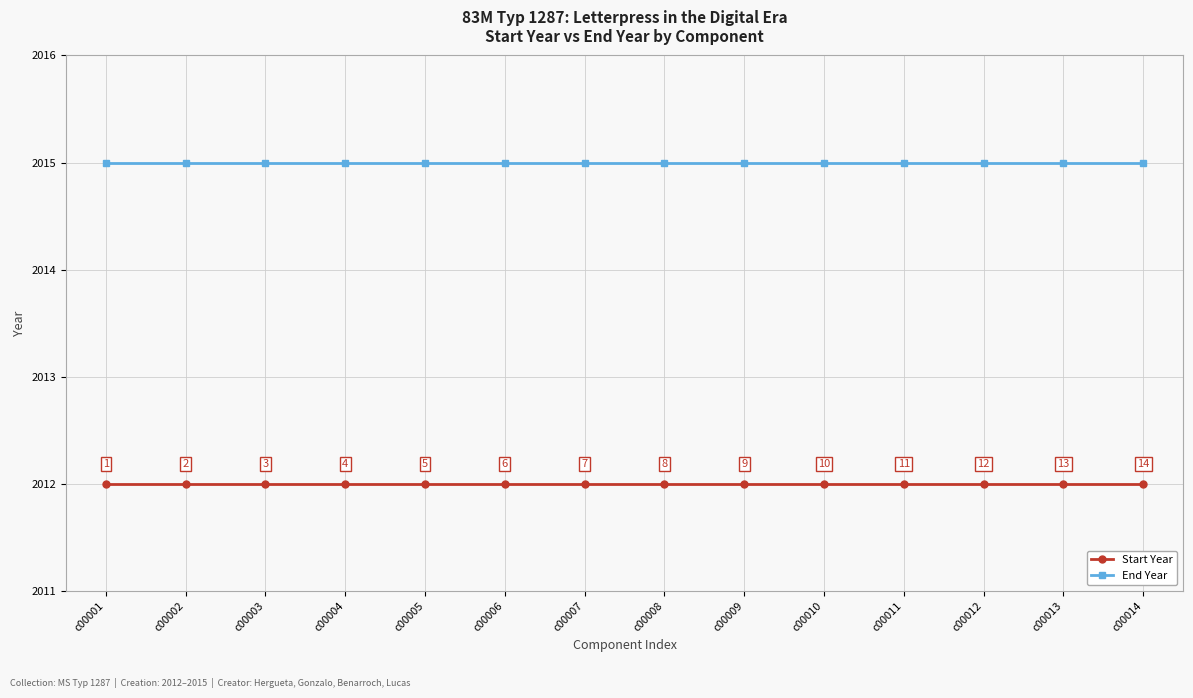

What is the approximate value of End Year at c00006?

2015